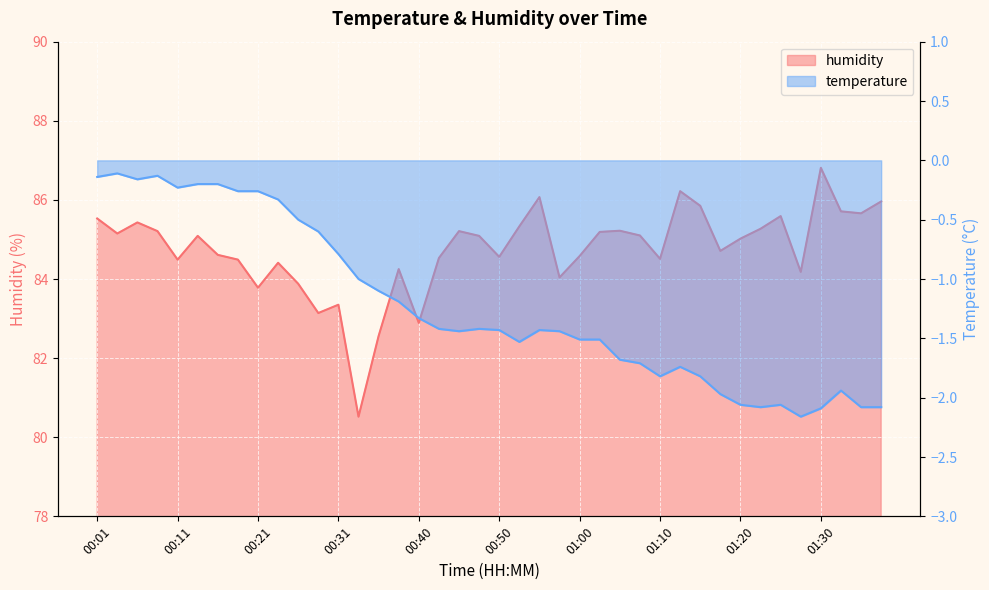

Count the number of categories in the chart.

40